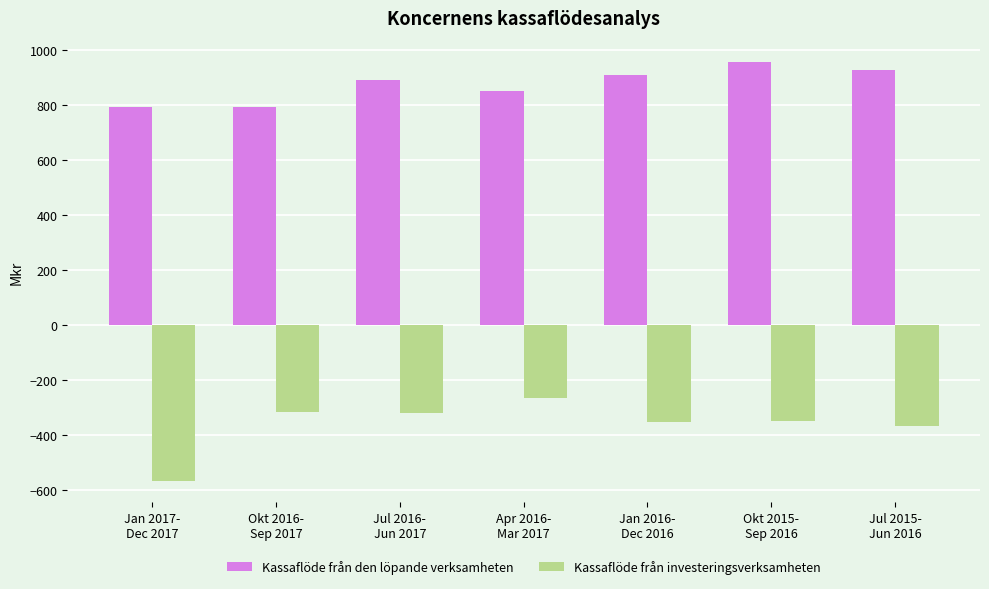

What is the value of the Kassaflöde från den löpande verksamheten bar at the 7th from the left?

927